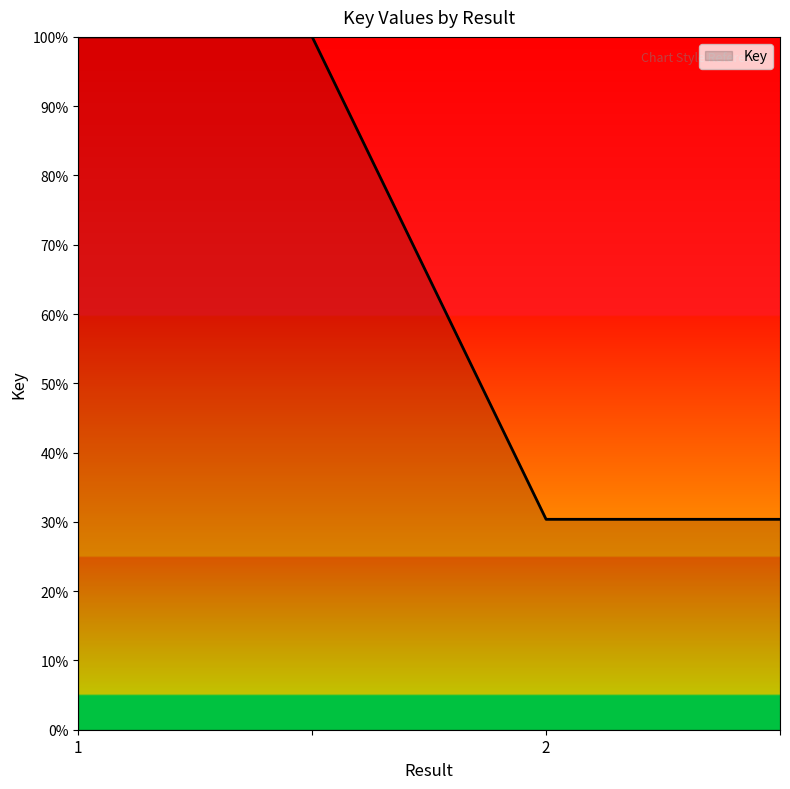

What is the greatest value displayed?

100.0